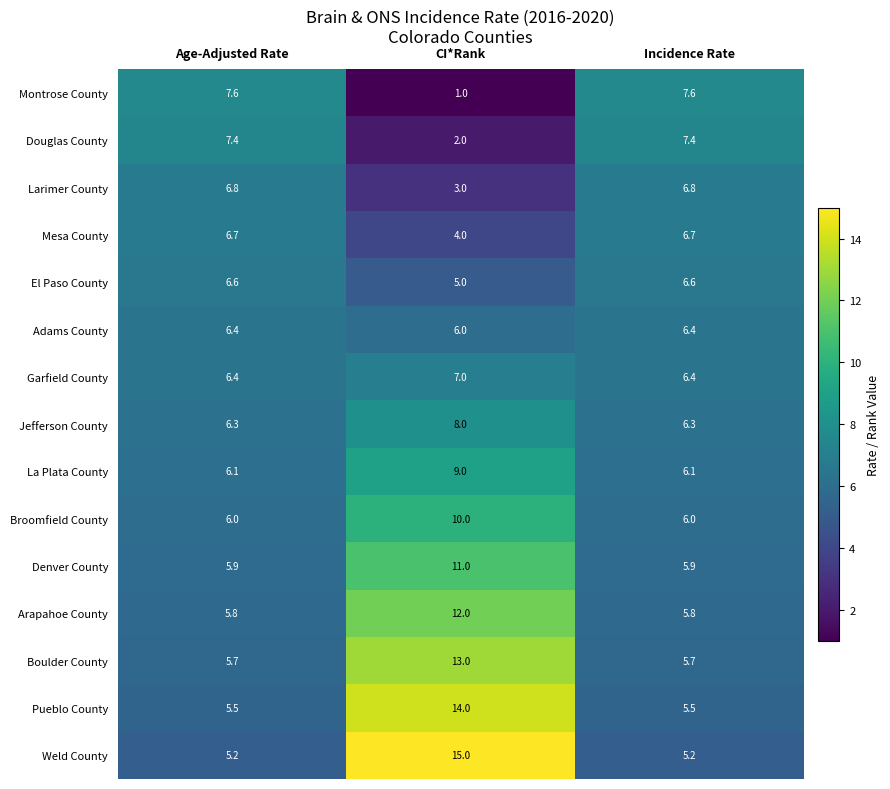

Which series has the largest total across all categories?

Weld County